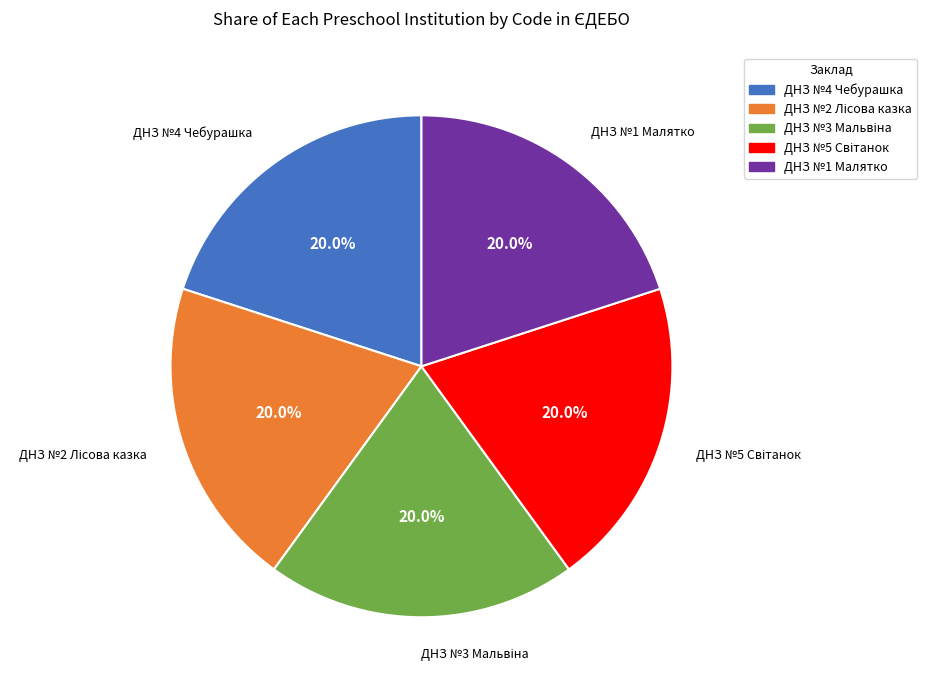

How many segments does this pie chart have?

5